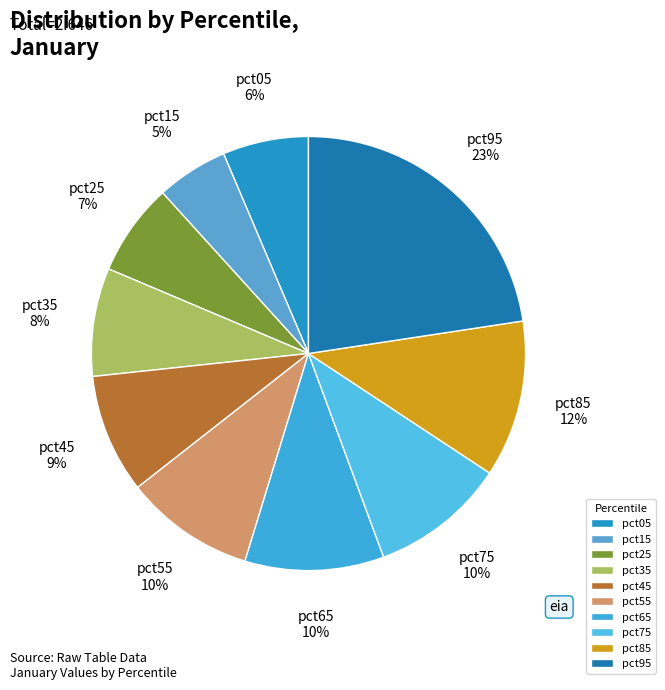

Is the sum of pct15 and pct05 greater than half?

No